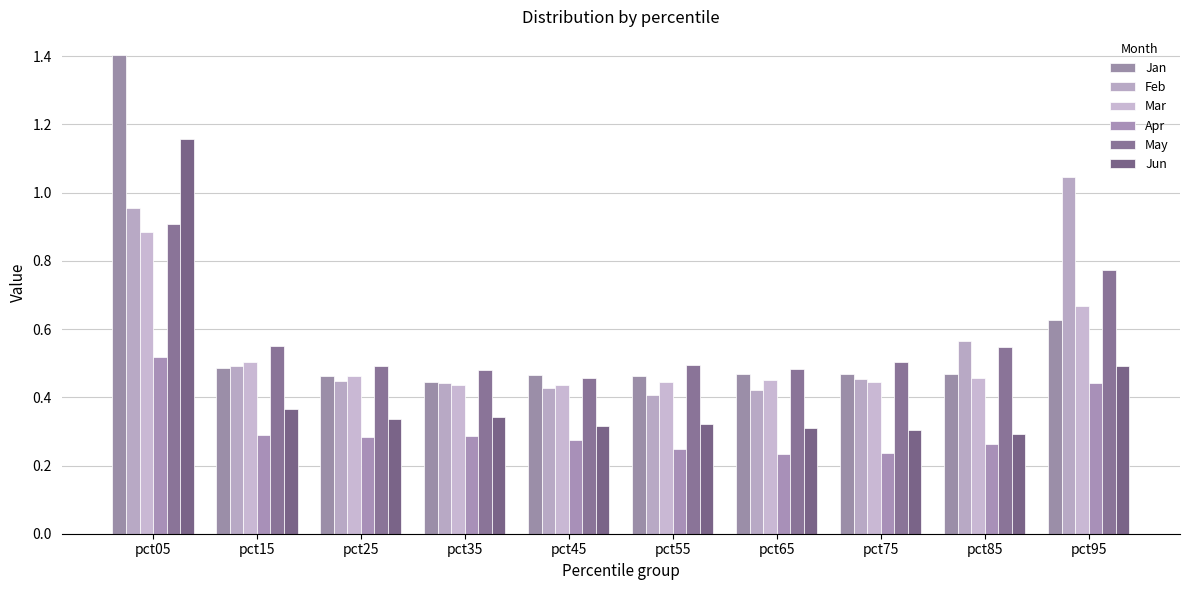

What are all the series names shown in the legend?

Jan, Feb, Mar, Apr, May, Jun